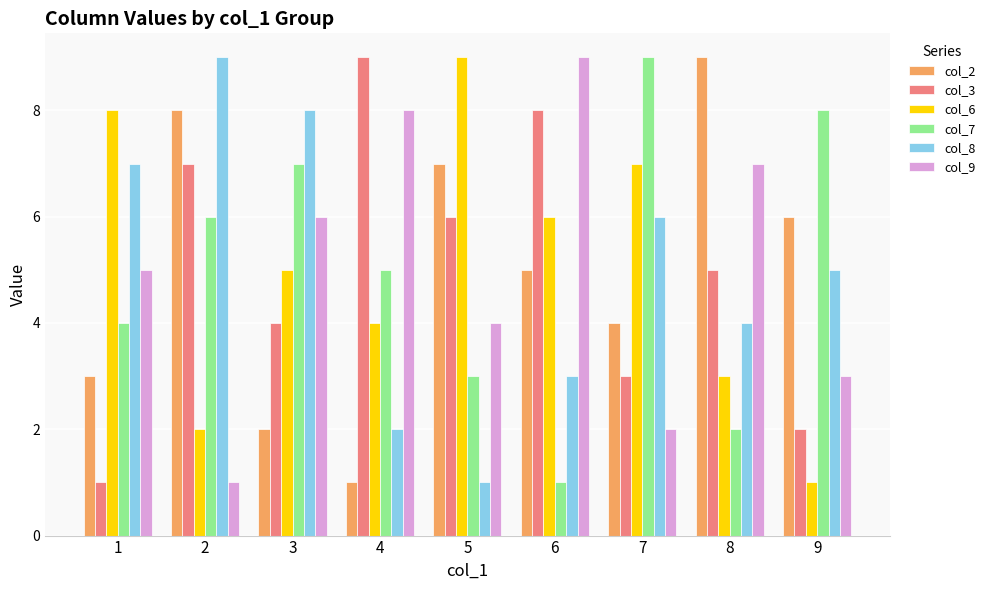

What is the approximate value of col_8 at 1?

7